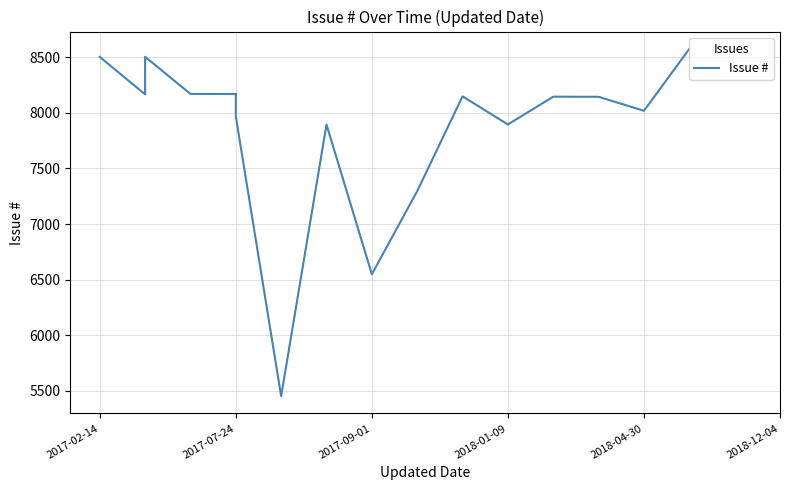

What is the sum of all values?

141944